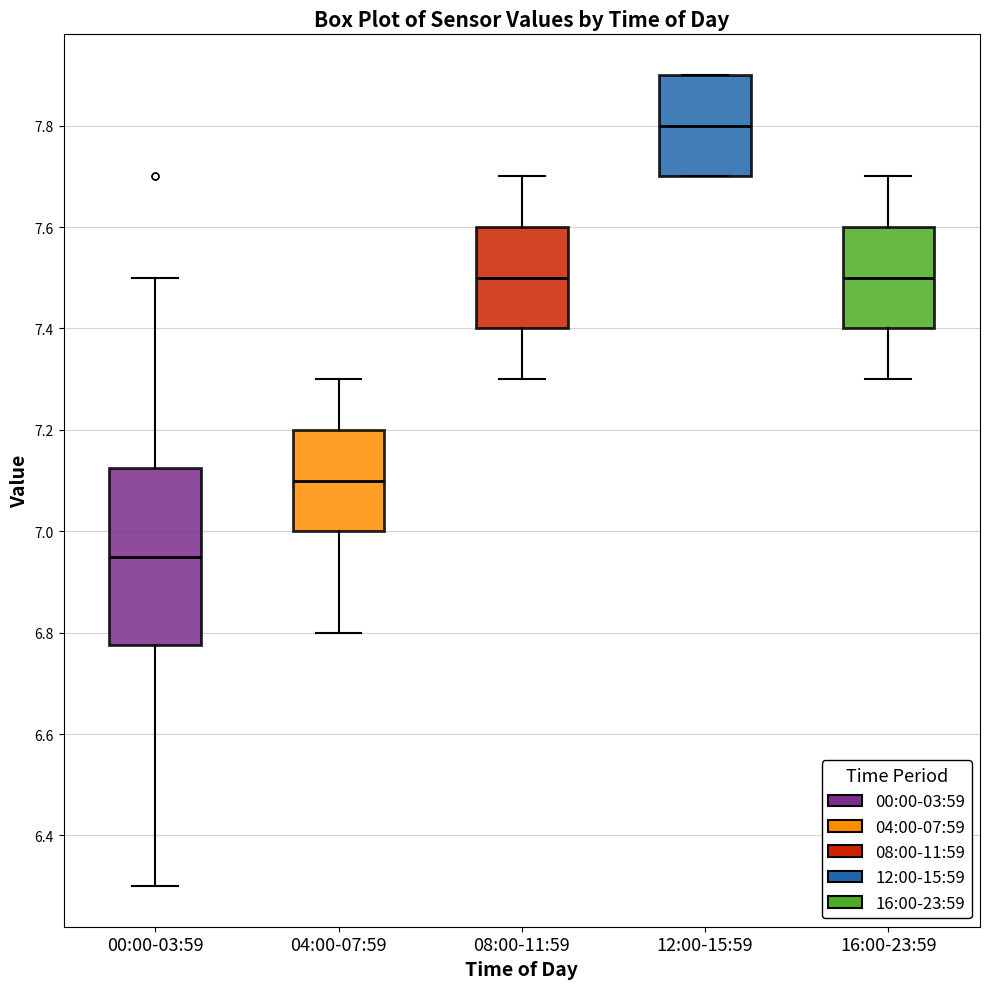

Where does the median line of the box for 00:00-03:59 sit on the y-axis? The values are not printed on the chart, so give them approximately, as read against the axis.

6.96